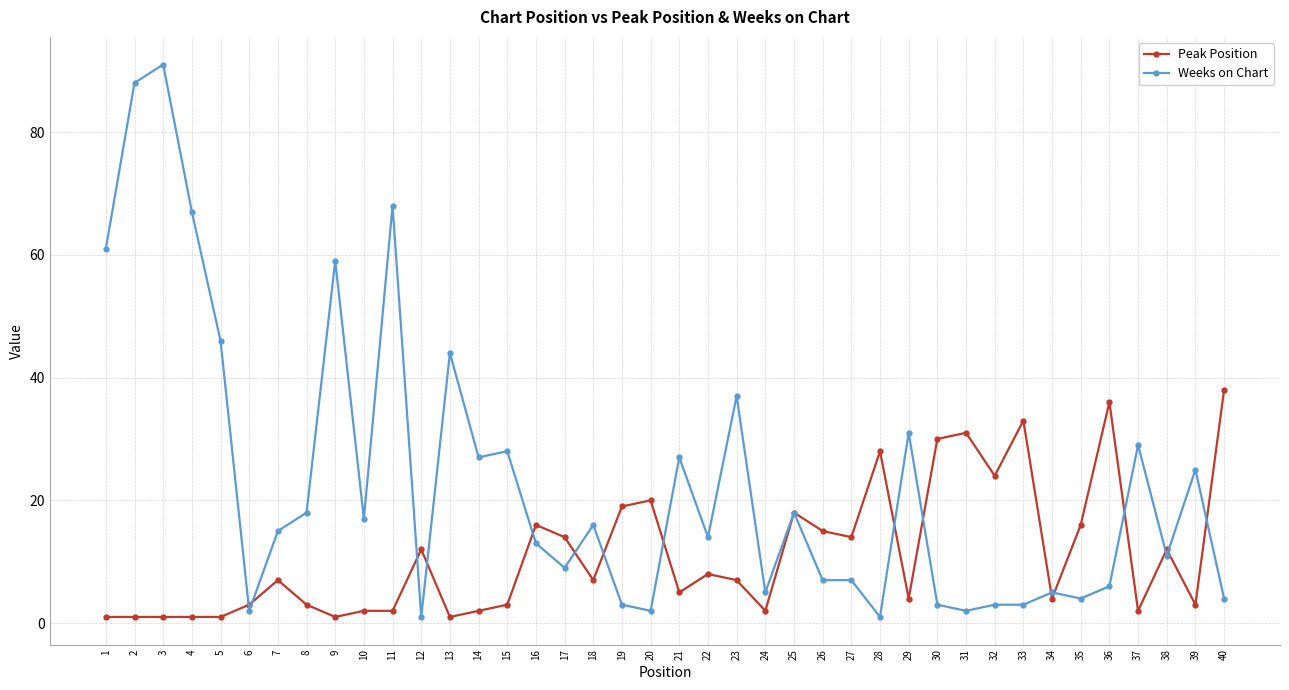

Rank the series at 29 from lowest to highest value.

Peak Position, Weeks on Chart